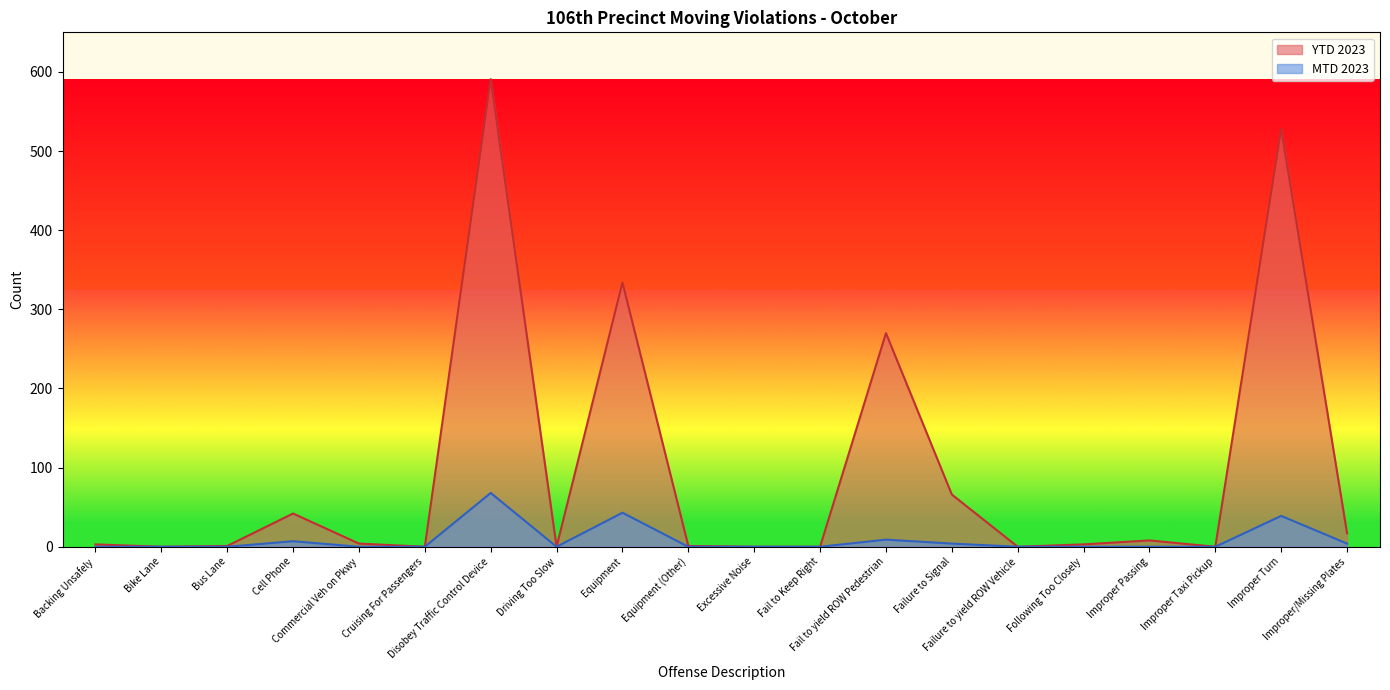

True or false: YTD 2023 and MTD 2023 intersect in this chart.

False